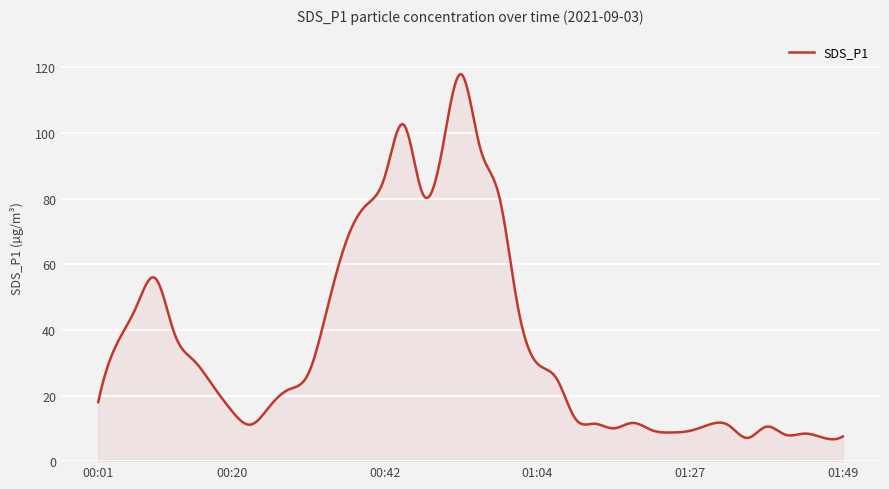

What is the difference between the maximum and minimum values?

111.3